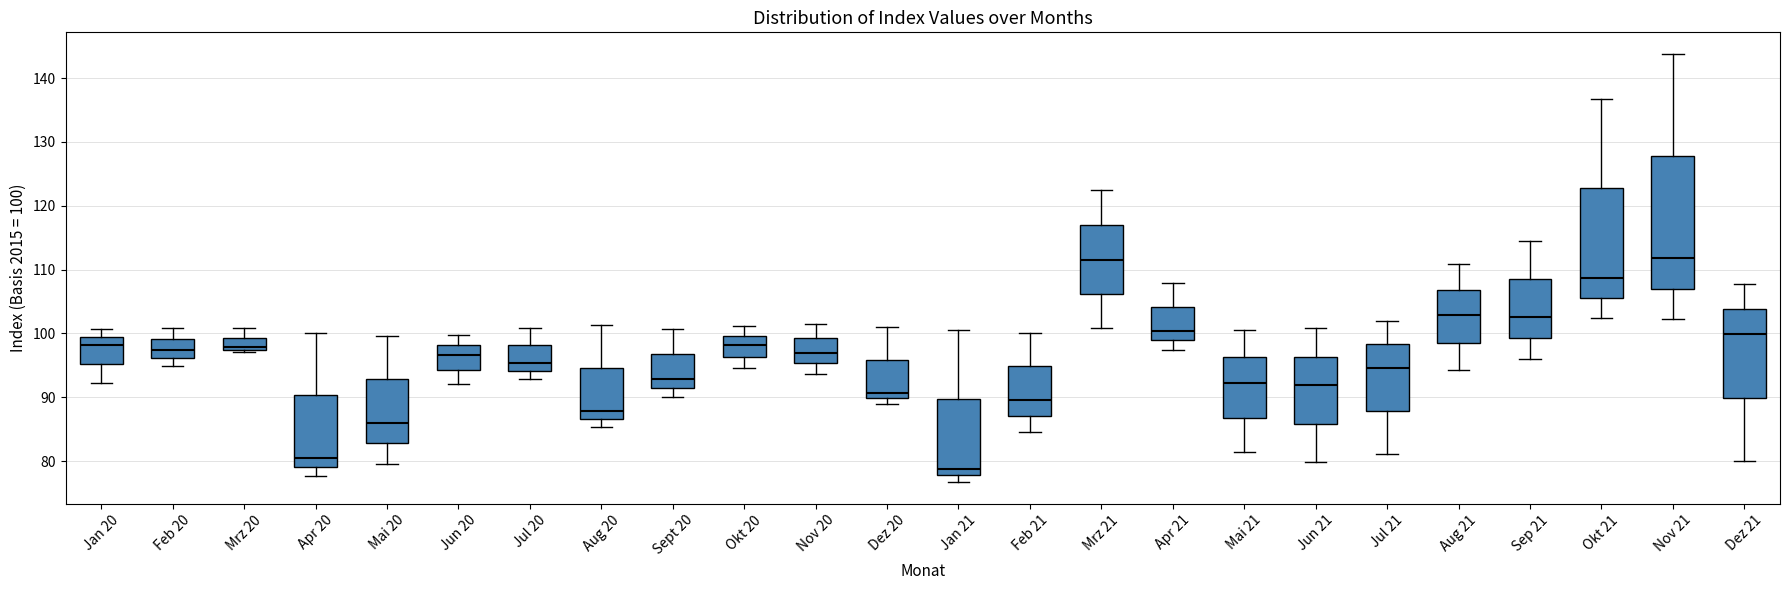

Reading left to right, read every box against the y-axis: the position of its median line, the range the box covers, and the ends of its whiskers. The values are not printed on the chart, so give them approximately, as read against the axis.

Jan 20: median 98, box 95 to 99, whiskers 92 to 101
Feb 20: median 97, box 96 to 99, whiskers 95 to 101
Mrz 20: median 98, box 97 to 99, whiskers 97 (just below the box's lower edge) to 101
Apr 20: median 81, box 79 to 90, whiskers 78 to 100
Mai 20: median 86, box 83 to 93, whiskers 80 to 100
Jun 20: median 97, box 94 to 98, whiskers 92 to 100
Jul 20: median 95, box 94 to 98, whiskers 93 to 101
Aug 20: median 88, box 87 to 95, whiskers 85 to 101
Sept 20: median 93, box 91 to 97, whiskers 90 to 101
Okt 20: median 98, box 96 to 100, whiskers 95 to 101
Nov 20: median 97, box 95 to 99, whiskers 94 to 101
Dez 20: median 91, box 90 to 96, whiskers 89 to 101
Jan 21: median 79, box 78 to 90, whiskers 77 to 101
Feb 21: median 90, box 87 to 95, whiskers 85 to 100
Mrz 21: median 112, box 106 to 117, whiskers 101 to 122
Apr 21: median 100, box 99 to 104, whiskers 97 to 108
Mai 21: median 92, box 87 to 96, whiskers 81 to 101
Jun 21: median 92, box 86 to 96, whiskers 80 to 101
Jul 21: median 95, box 88 to 98, whiskers 81 to 102
Aug 21: median 103, box 99 to 107, whiskers 94 to 111
Sep 21: median 103, box 99 to 109, whiskers 96 to 115
Okt 21: median 109, box 106 to 123, whiskers 102 to 137
Nov 21: median 112, box 107 to 128, whiskers 102 to 144
Dez 21: median 100, box 90 to 104, whiskers 80 to 108